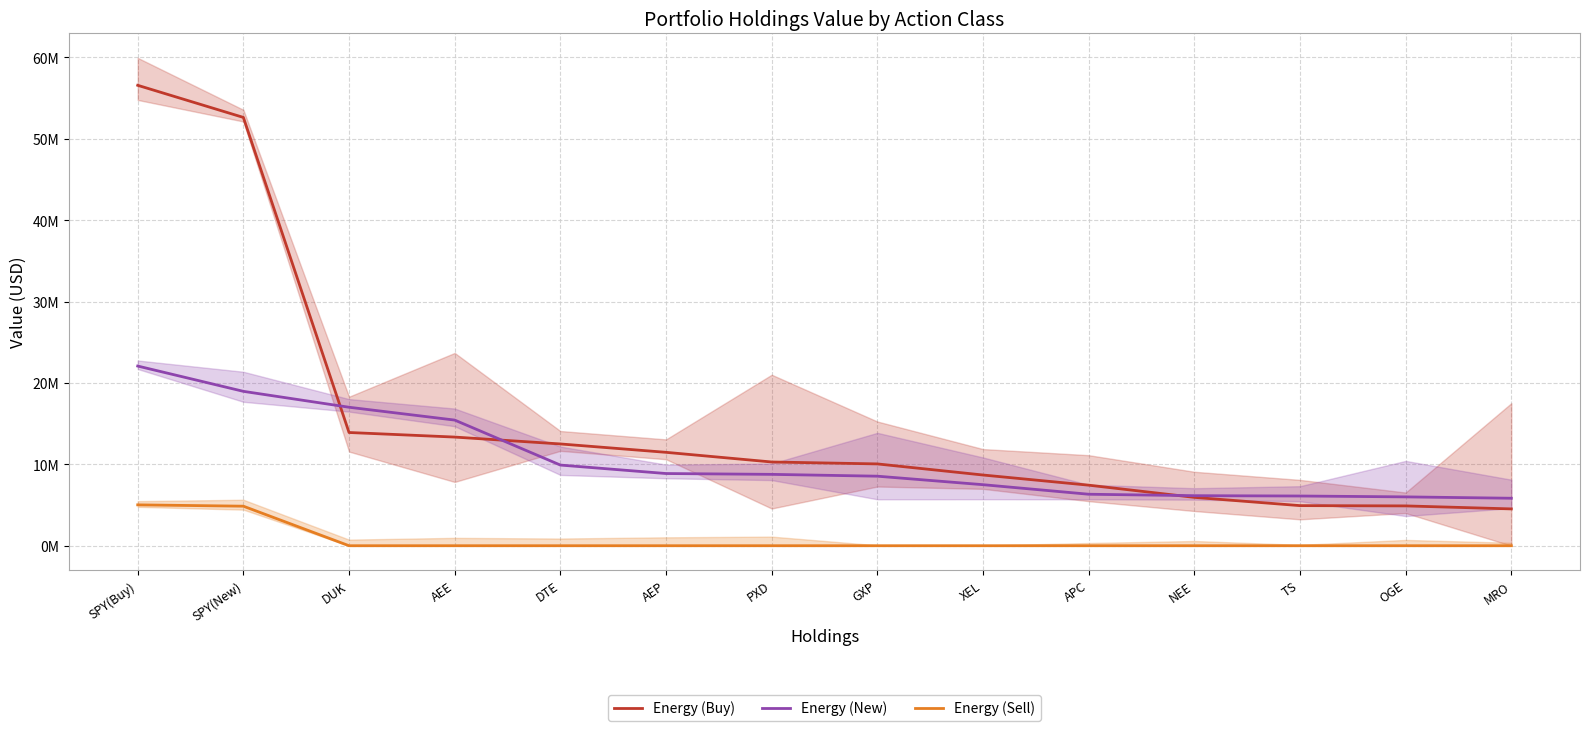

List the labels in order of Energy (Buy) value, smallest first.

MRO, OGE, TS, NEE, APC, XEL, GXP, PXD, AEP, DTE, AEE, DUK, SPY(New), SPY(Buy)